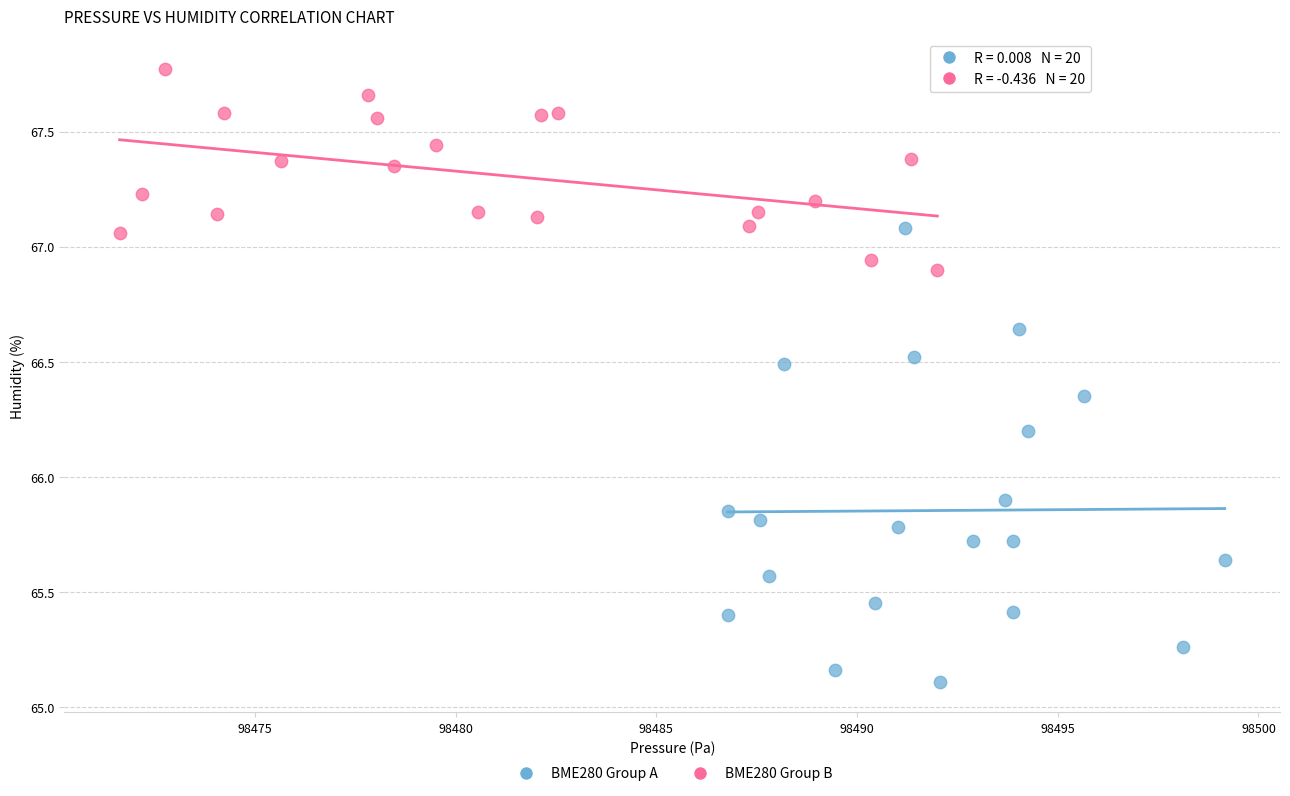

Which series reaches the maximum Y coordinate?

BME280 Group B